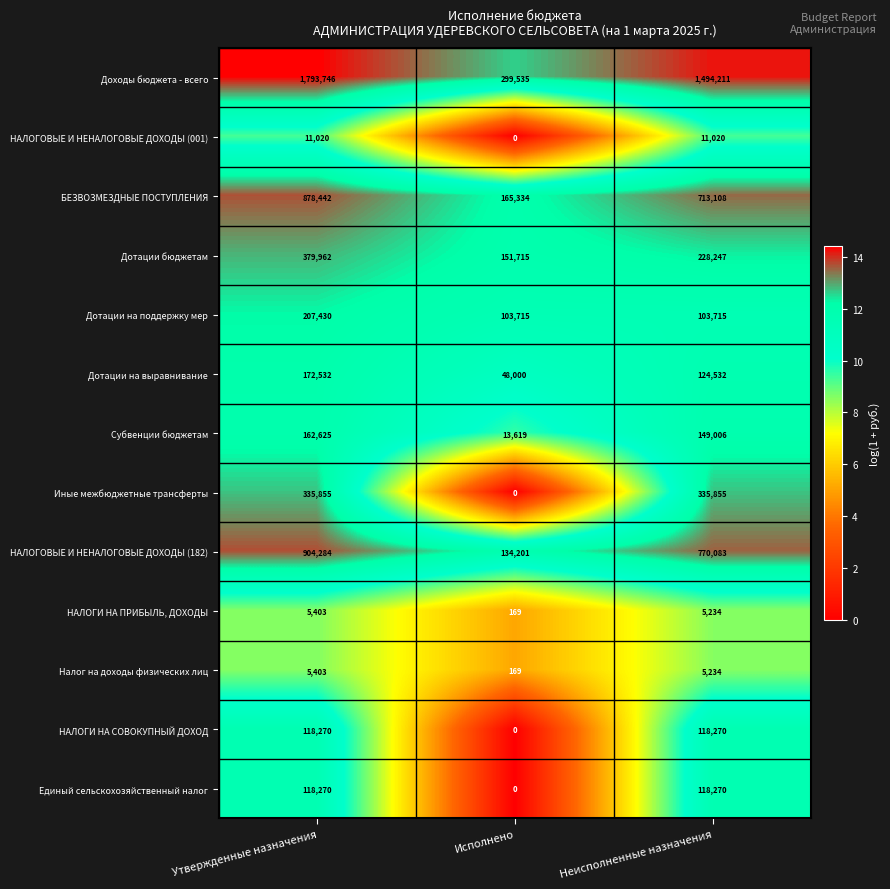

How many data points in НАЛОГИ НА СОВОКУПНЫЙ ДОХОД are less than 118270?

1